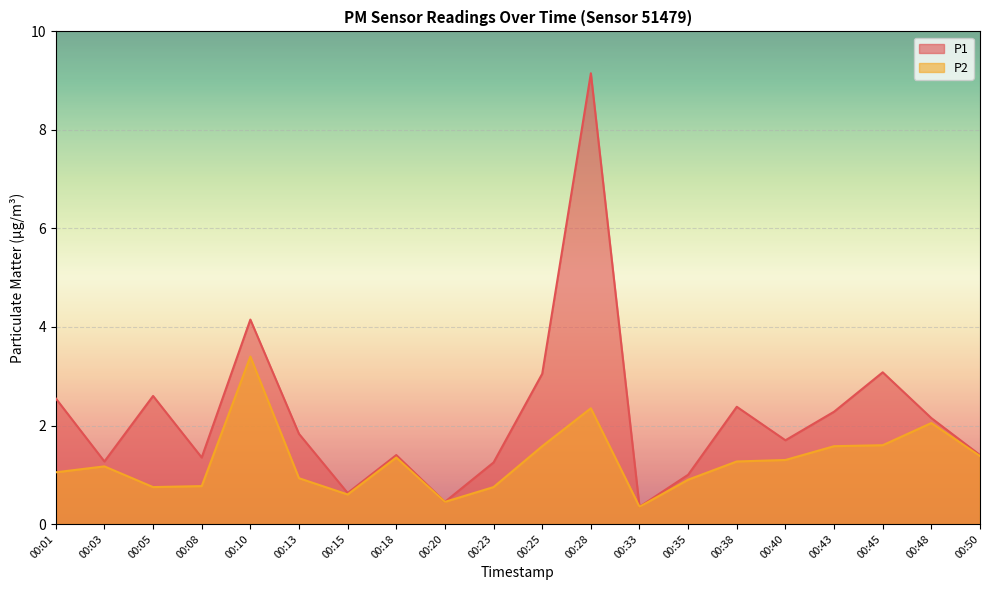

Reading left to right, transcribe all the data shown in this chart.

P1: 2.5	1.3	2.6	1.4	4.2	1.8	0.6	1.4	0.5	1.2	3.0	9.2	0.3	1.0	2.4	1.7	2.3	3.1	2.1	1.4
P2: 1.1	1.2	0.8	0.8	3.4	0.9	0.6	1.4	0.5	0.8	1.6	2.4	0.3	0.9	1.3	1.3	1.6	1.6	2.0	1.4